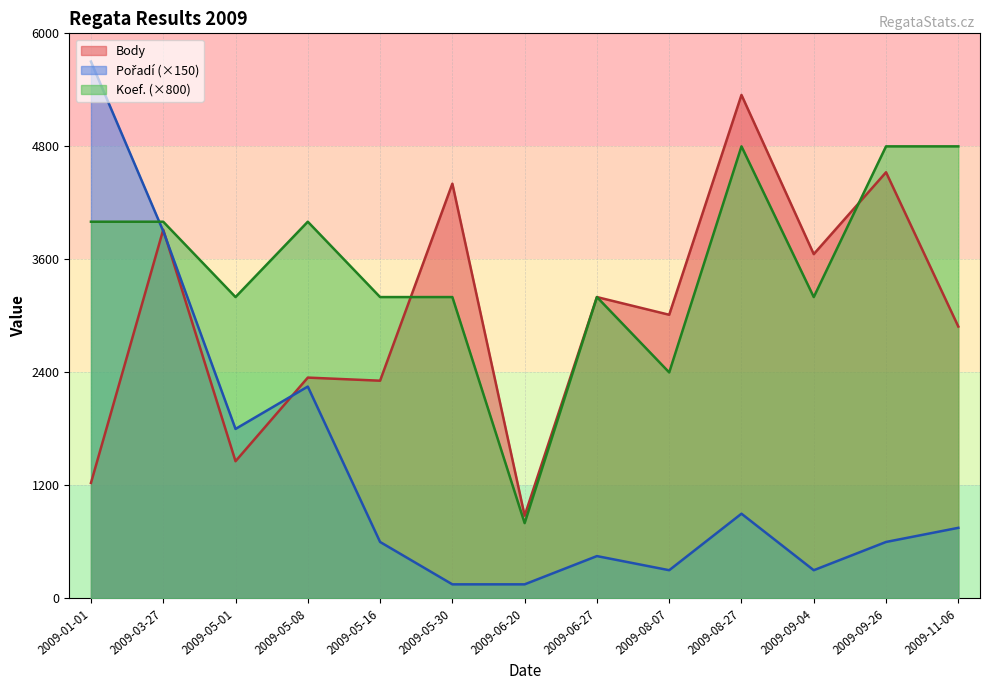

How many intersections are there between Koef. and Pořadí?

1